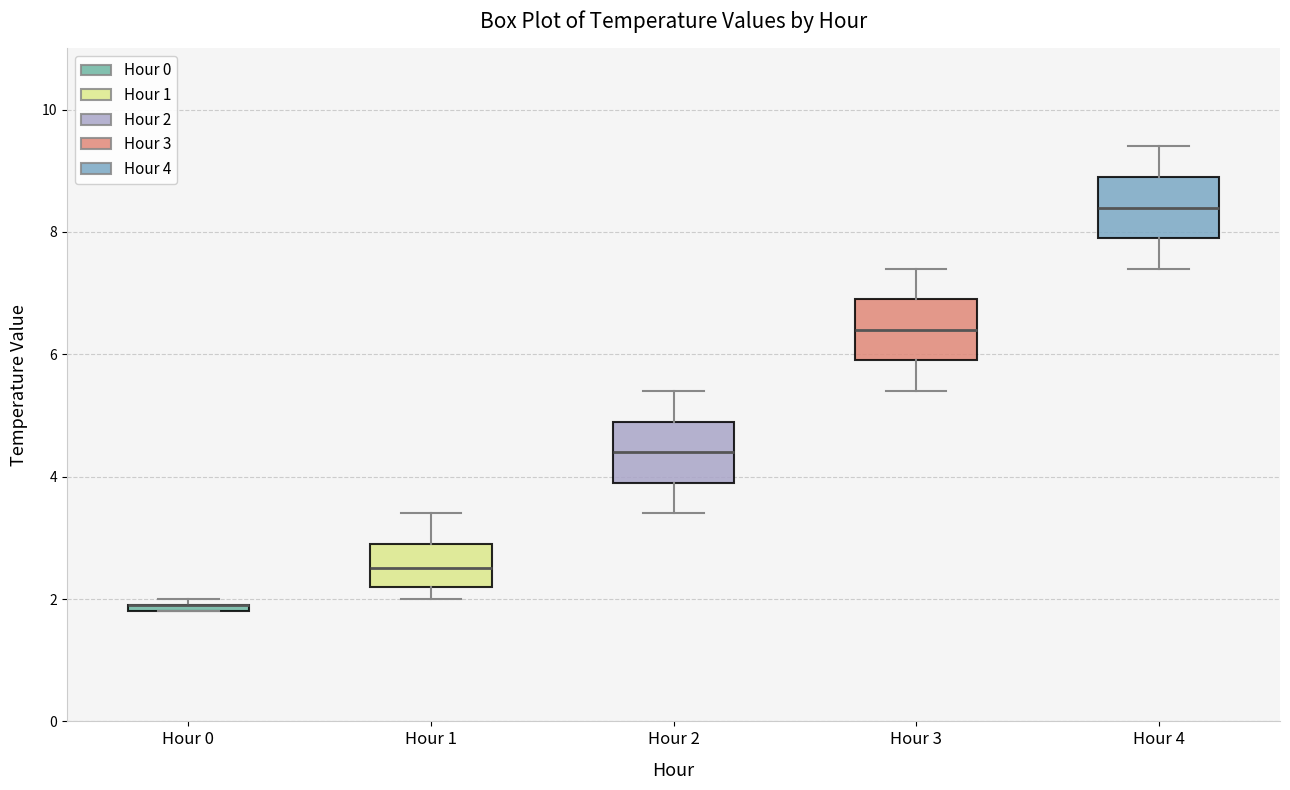

Where does the upper whisker of the box for Hour 2 end on the y-axis? The values are not printed on the chart, so give them approximately, as read against the axis.

5.4